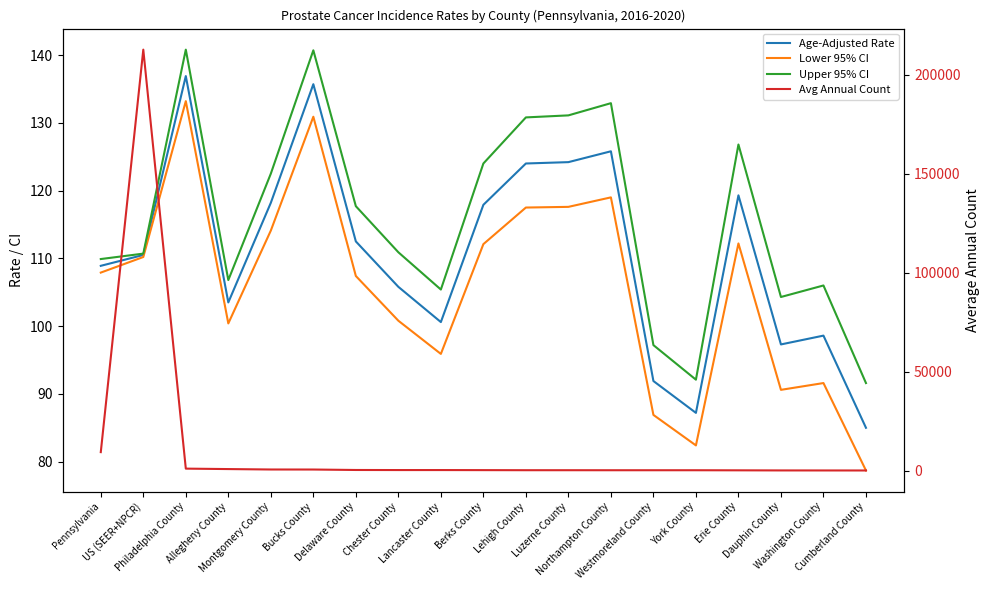

Reading left to right, what are all the values shown in this chart?

Age-Adjusted Rate: Pennsylvania=108.9	US (SEER+NPCR)=110.5	Philadelphia County=136.9	Allegheny County=103.5	Montgomery County=118.2	Bucks County=135.7	Delaware County=112.5	Chester County=105.8	Lancaster County=100.6	Berks County=117.9	Lehigh County=124.0	Luzerne County=124.2	Northampton County=125.8	Westmoreland County=91.9	York County=87.2	Erie County=119.3	Dauphin County=97.3	Washington County=98.6	Cumberland County=85.0
Lower 95% CI: Pennsylvania=107.9	US (SEER+NPCR)=110.2	Philadelphia County=133.2	Allegheny County=100.4	Montgomery County=114.1	Bucks County=130.9	Delaware County=107.4	Chester County=100.8	Lancaster County=95.9	Berks County=112.1	Lehigh County=117.5	Luzerne County=117.6	Northampton County=119.0	Westmoreland County=86.9	York County=82.4	Erie County=112.2	Dauphin County=90.6	Washington County=91.6	Cumberland County=78.7
Upper 95% CI: Pennsylvania=109.9	US (SEER+NPCR)=110.7	Philadelphia County=140.8	Allegheny County=106.8	Montgomery County=122.5	Bucks County=140.7	Delaware County=117.7	Chester County=110.9	Lancaster County=105.4	Berks County=124.0	Lehigh County=130.8	Luzerne County=131.1	Northampton County=132.9	Westmoreland County=97.2	York County=92.1	Erie County=126.8	Dauphin County=104.3	Washington County=106.0	Cumberland County=91.6
Avg Annual Count: Pennsylvania=9412.0	US (SEER+NPCR)=212734.0	Philadelphia County=1079.0	Allegheny County=854.0	Montgomery County=640.0	Bucks County=623.0	Delaware County=392.0	Chester County=357.0	Lancaster County=356.0	Berks County=320.0	Lehigh County=281.0	Luzerne County=277.0	Northampton County=266.0	Westmoreland County=265.0	York County=263.0	Erie County=221.0	Dauphin County=168.0	Washington County=156.0	Cumberland County=142.0